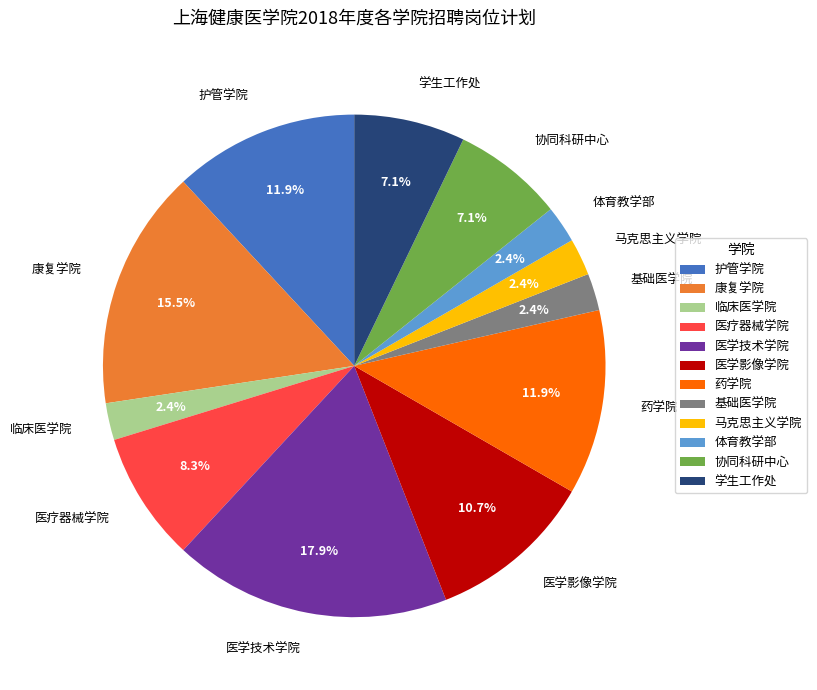

Is it true that 医疗器械学院 is 23% of the pie?

False